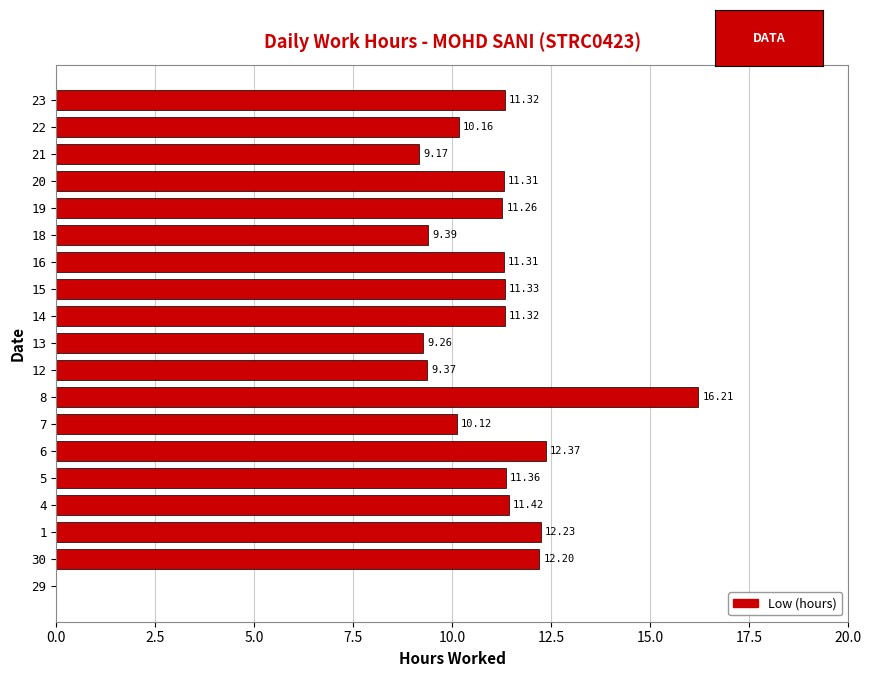

What is the sum of the values at 21 and 1?

21.4